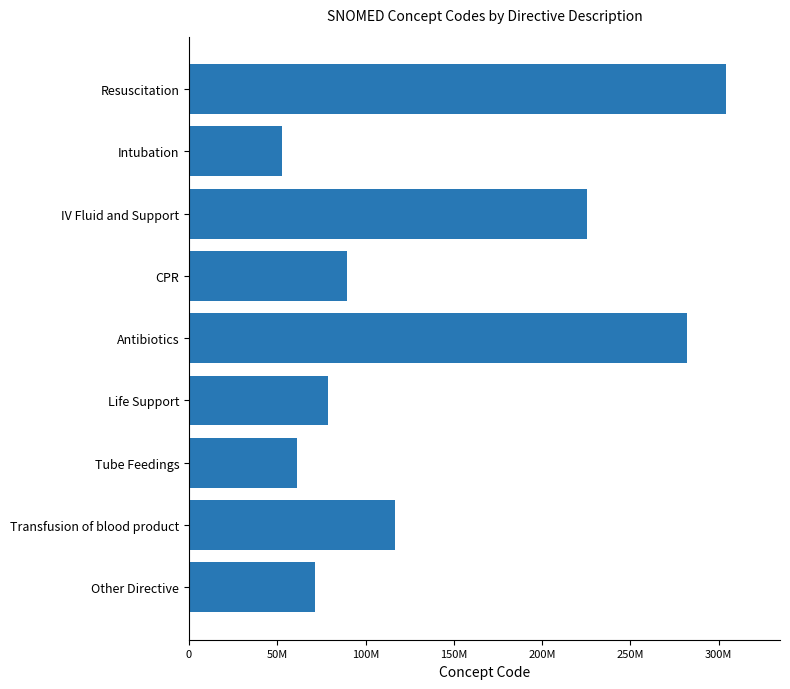

At which category does the chart reach its minimum across all series?

Intubation